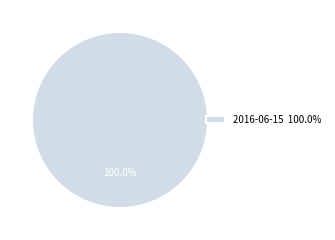

What is the majority slice?

2016-06-15 100.0%